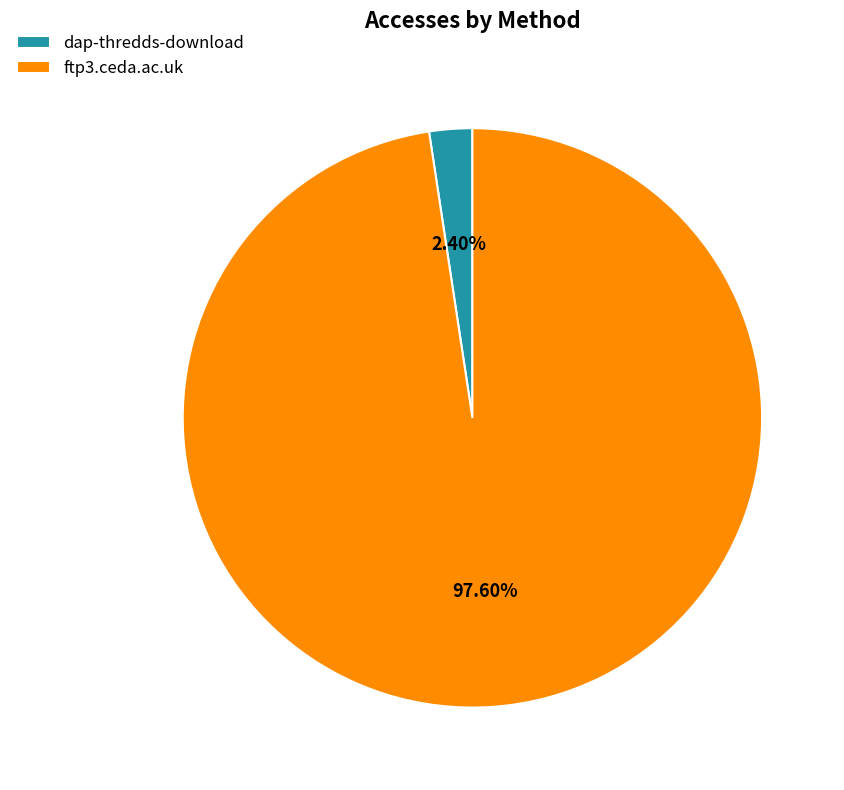

Which category accounts for the majority?

ftp3.ceda.ac.uk